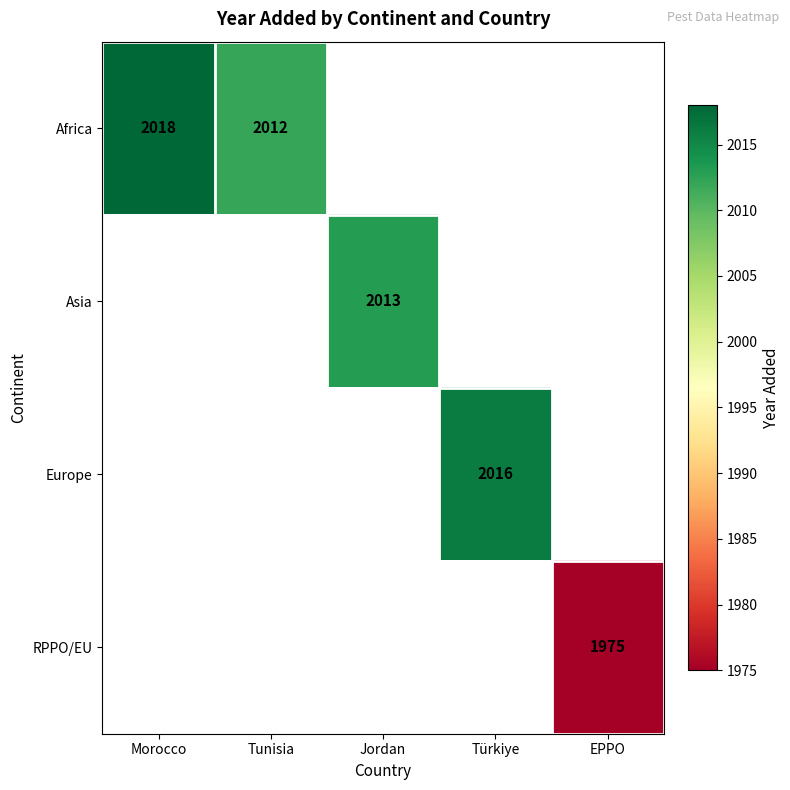

What is the minimum value shown in the chart?

1975.0